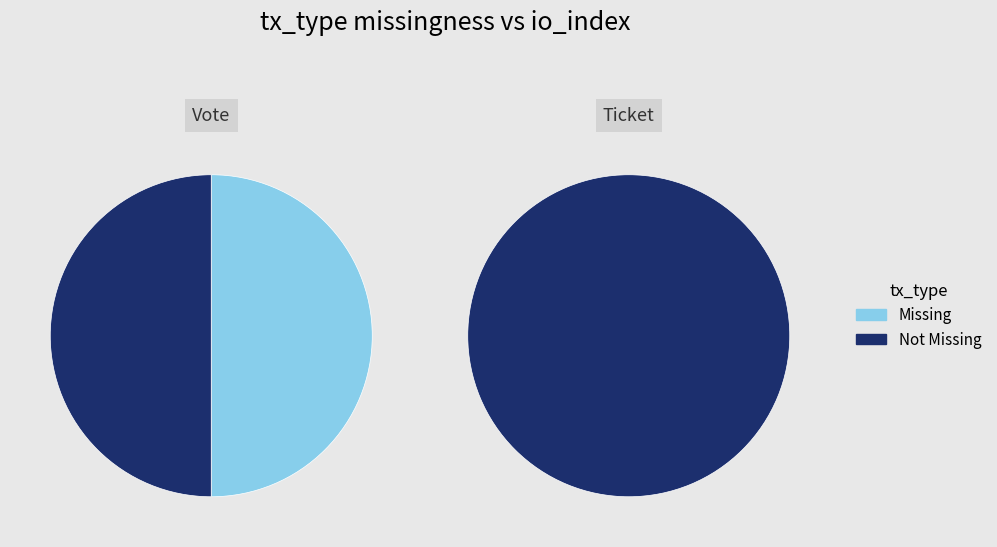

How many slices are in this pie chart?

2